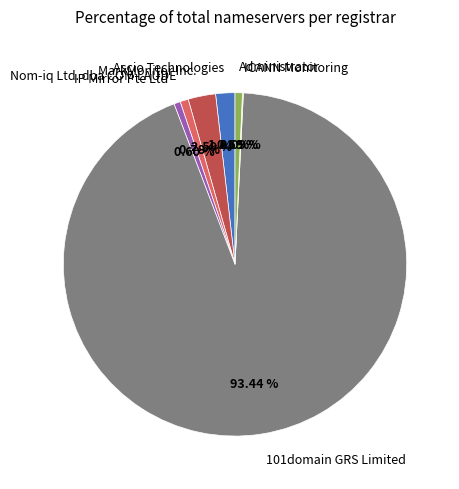

To the nearest percent, what percentage of the pie is 101domain GRS Limited?

93%